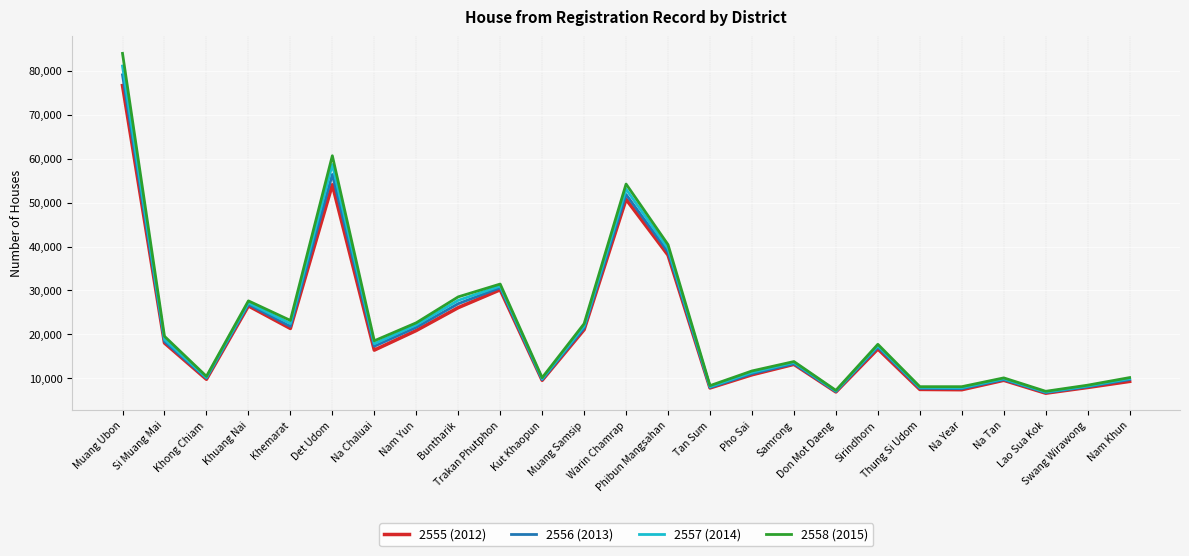

List the labels in order of 2557 (2014) value, largest first.

Muang Ubon, Det Udom, Warin Chamrap, Phibun Mangsahan, Trakan Phutphon, Buntharik, Khuang Nai, Khemarat, Nam Yun, Muang Samsip, Si Muang Mai, Na Chaluai, Sirindhorn, Samrong, Pho Sai, Khong Chiam, Nam Khun, Na Tan, Kut Khaopun, Swang Wirawong, Tan Sum, Thung Si Udom, Na Year, Don Mot Daeng, Lao Sua Kok